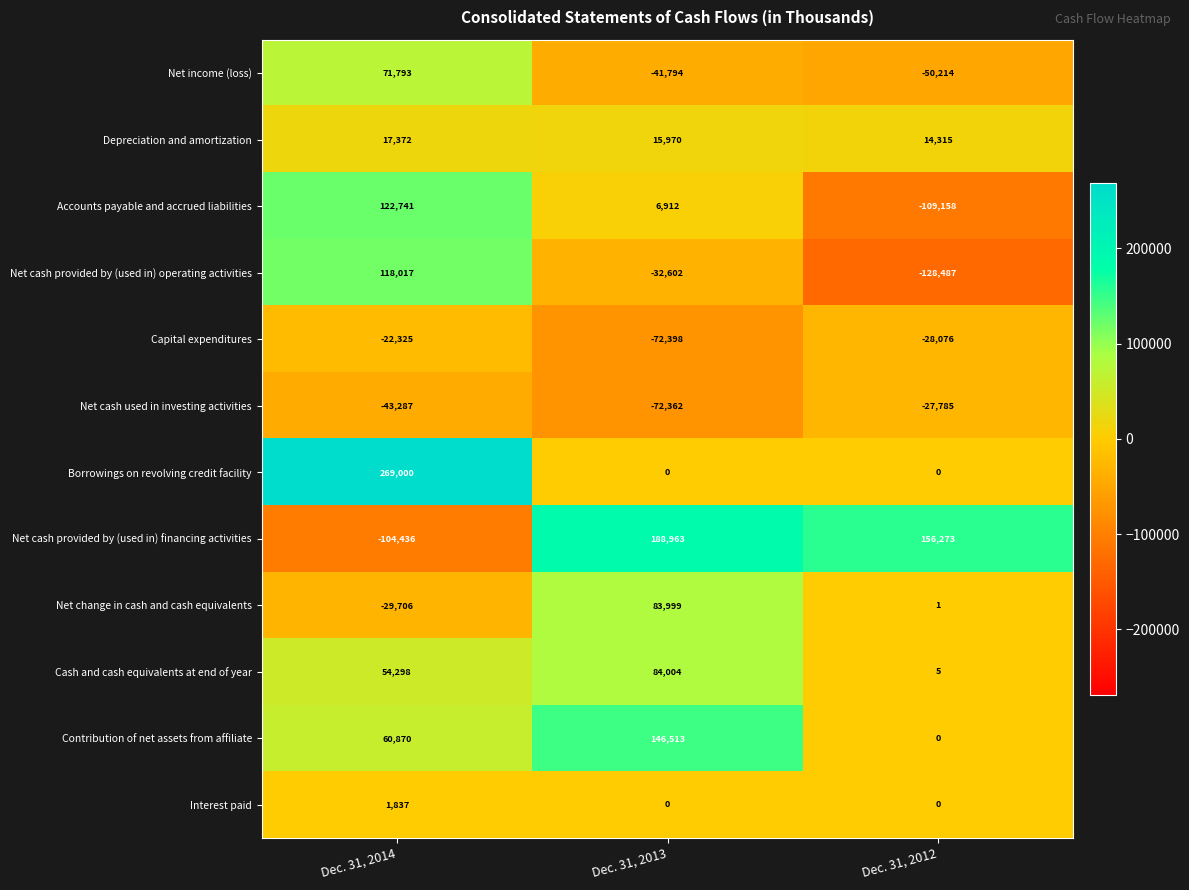

True or false: Net income (loss) has a value of -69497 at Dec. 31, 2013.

False